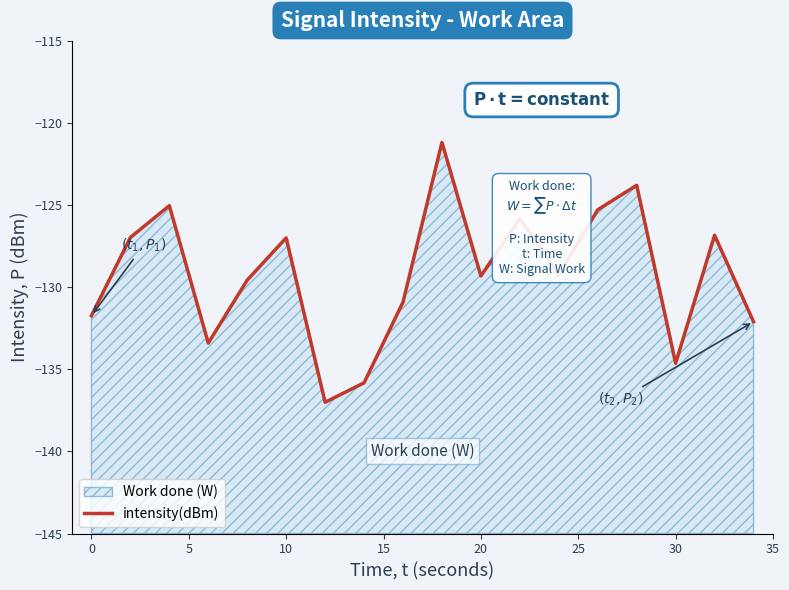

Reading left to right, transcribe all the data shown in this chart.

-131.7	-127.0	-125.0	-133.4	-129.6	-127.0	-137.0	-135.8	-130.9	-121.2	-129.3	-125.8	-129.2	-125.3	-123.8	-134.6	-126.8	-132.1